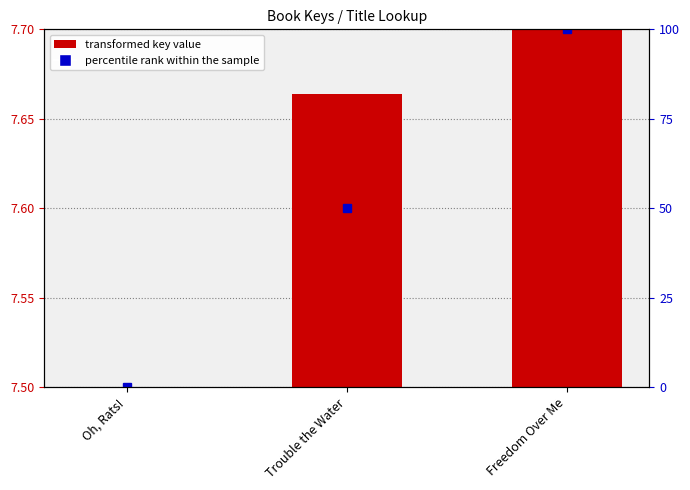

Is it true that percentile rank within the sample equals 0.0 at Oh, Rats!?

True